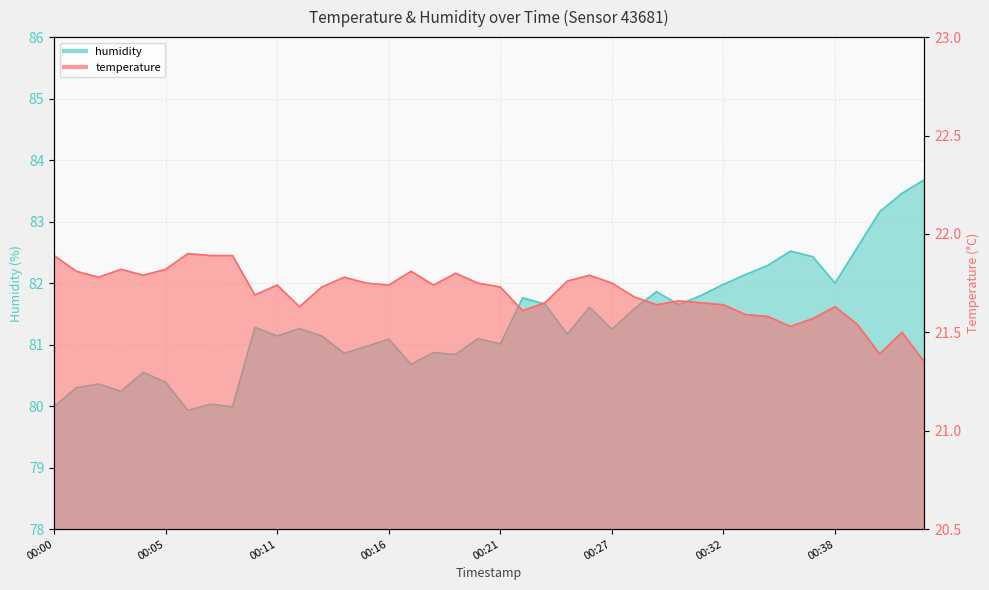

The humidity series shows 115.2 at 00:34. True or false?

False